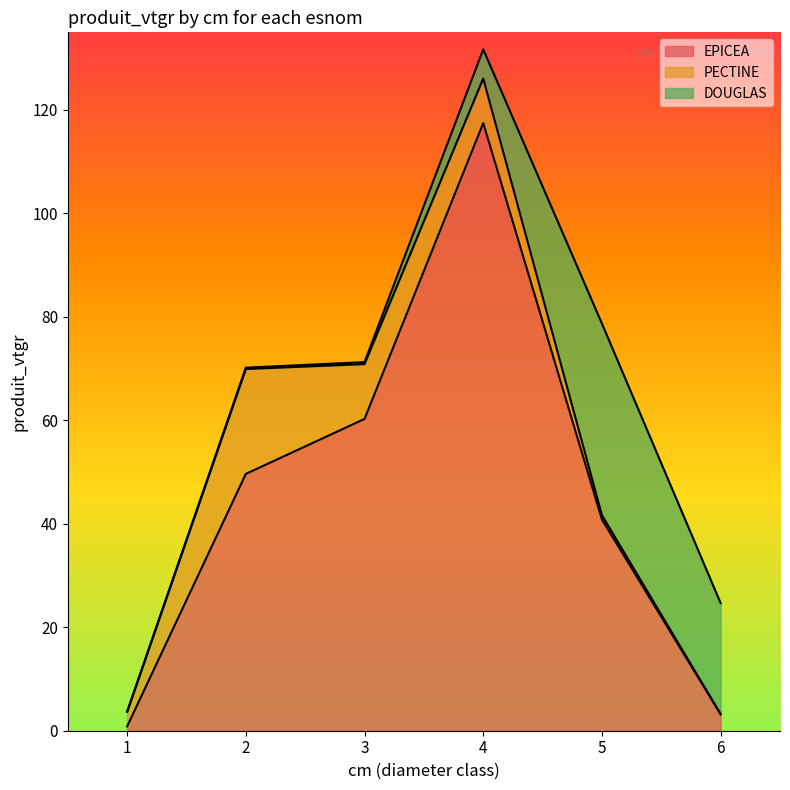

The PECTINE series shows 8.6 at 4. True or false?

True